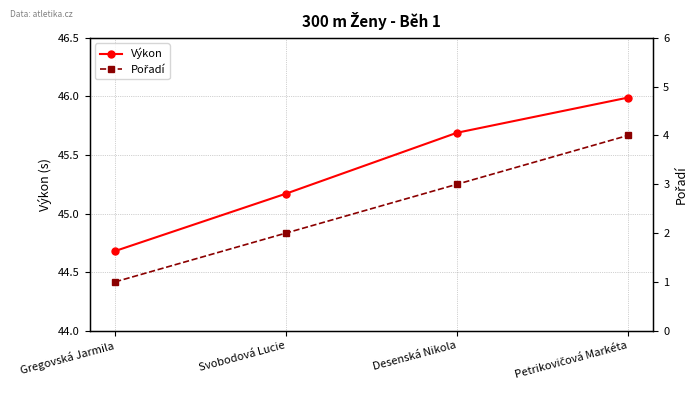

Where is Pořadí nearest to the value 2?

Svobodová Lucie